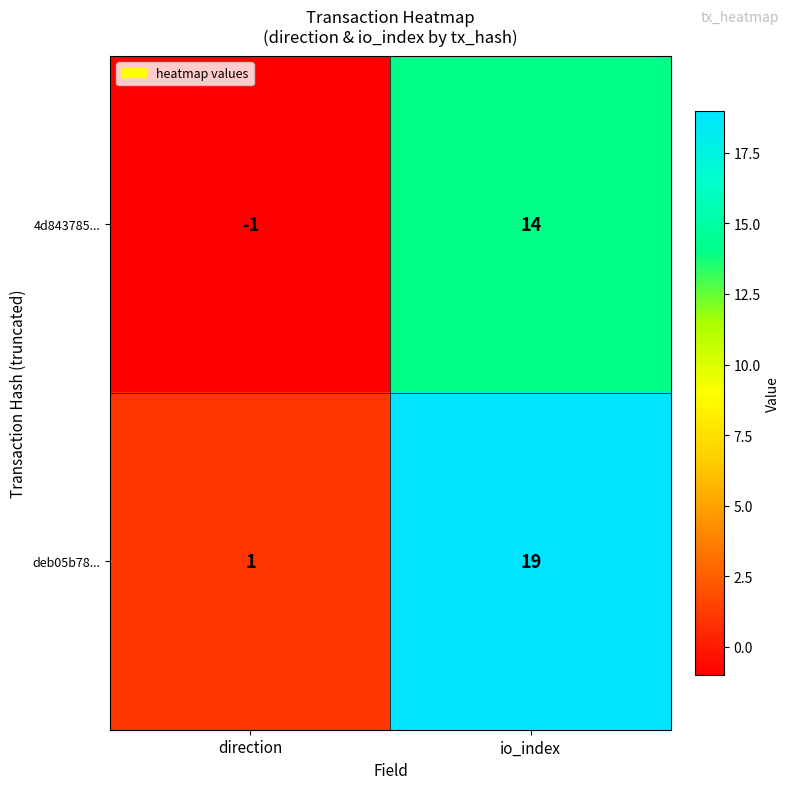

List the series in order of their peak value, highest first.

deb05b78..., 4d843785...